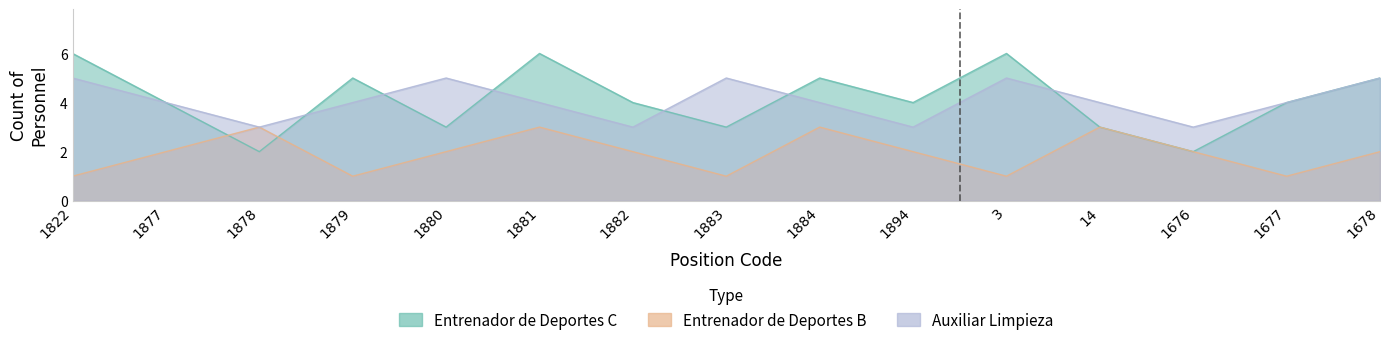

Which series changed the most between 1894 and 1676?

Entrenador de Deportes C